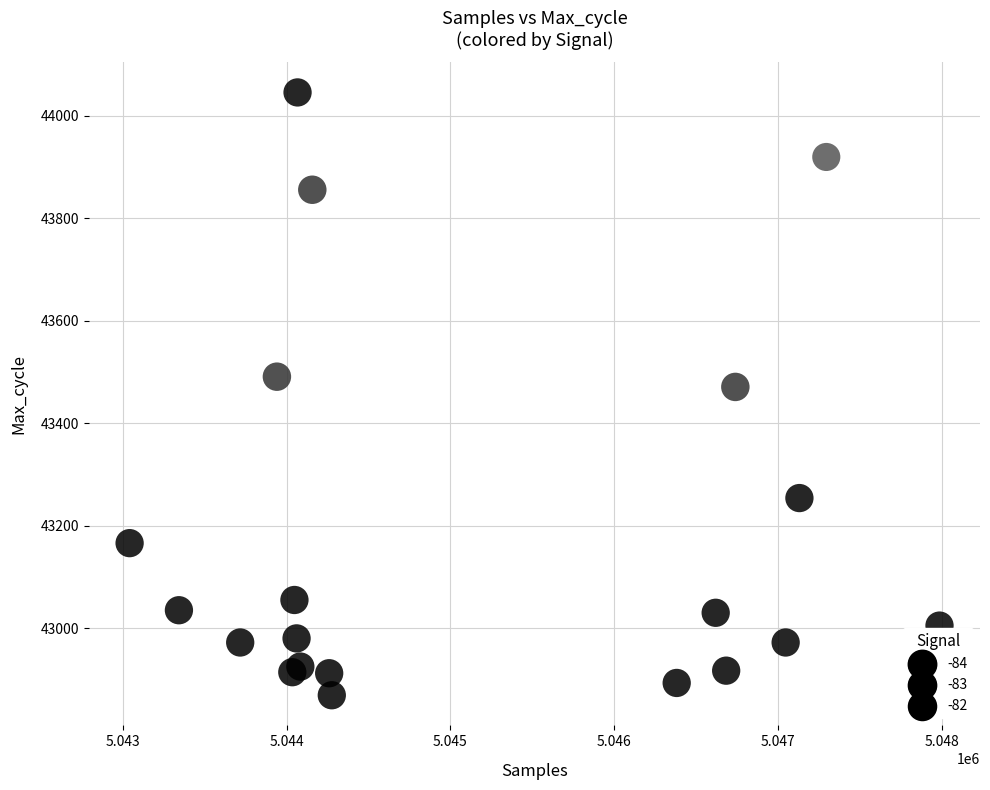

What Y value in the scatter plot is closest to 43457?

43471